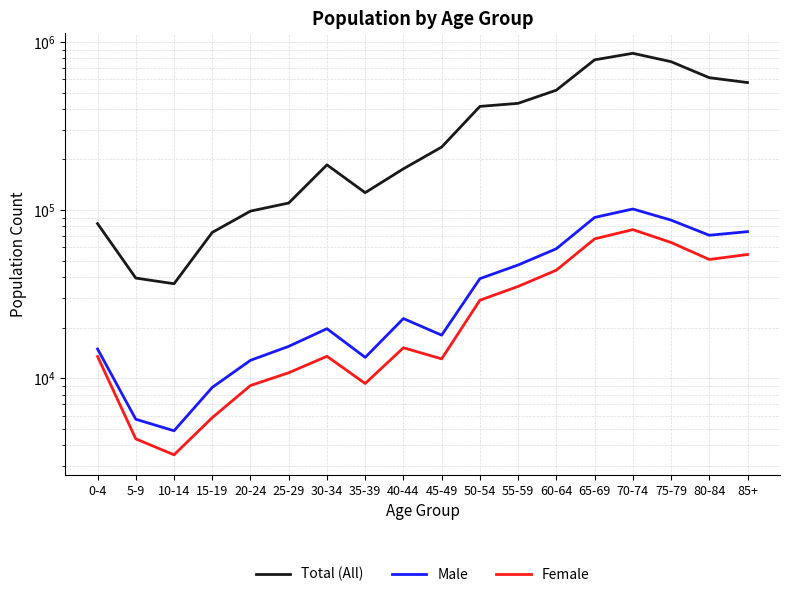

True or false: Female has more than 0 points higher than both neighbors.

True